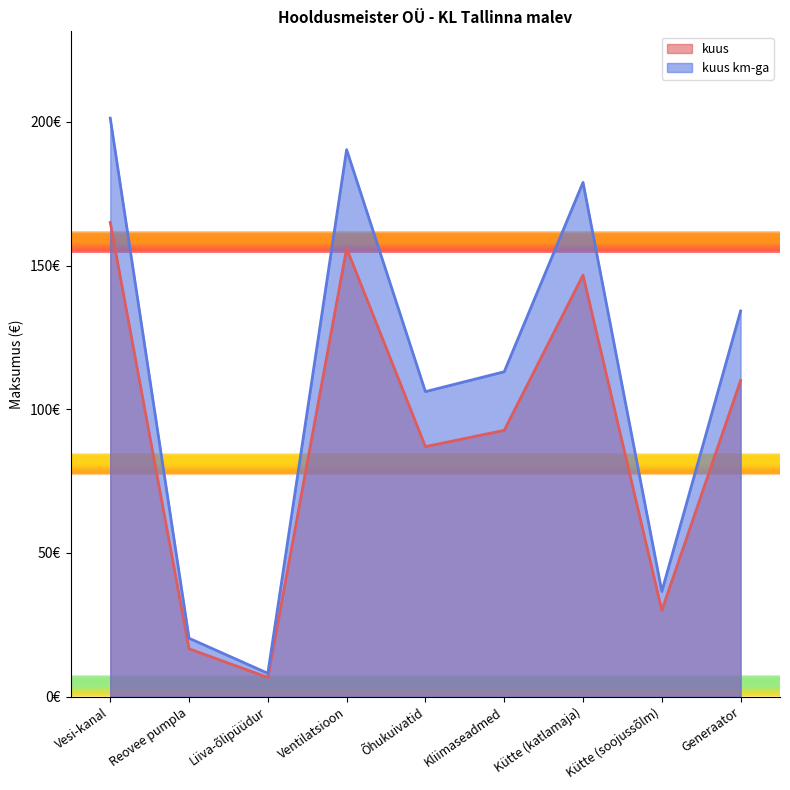

What is the difference between the highest and lowest values at Õhukuivatid?

19.1